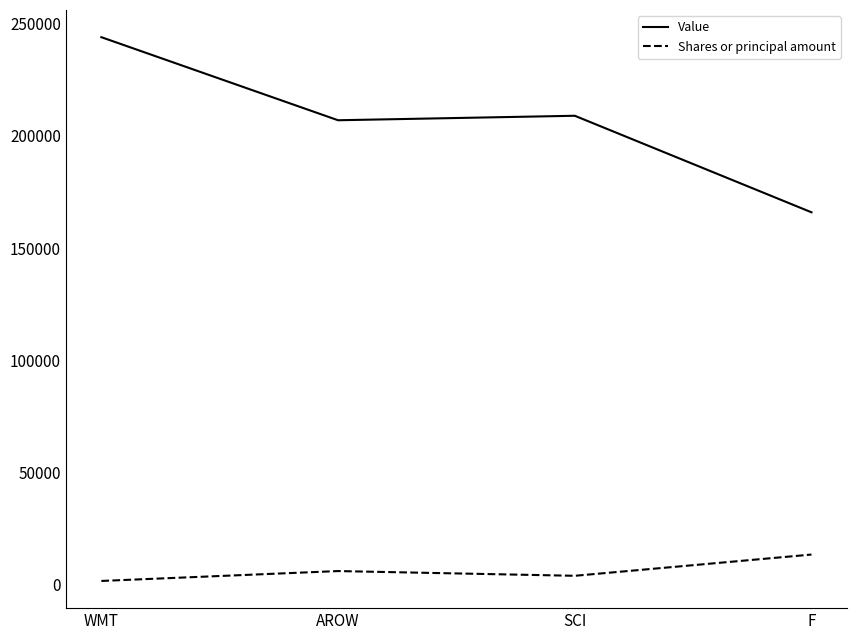

Between SCI and F, which series saw the biggest shift?

Value